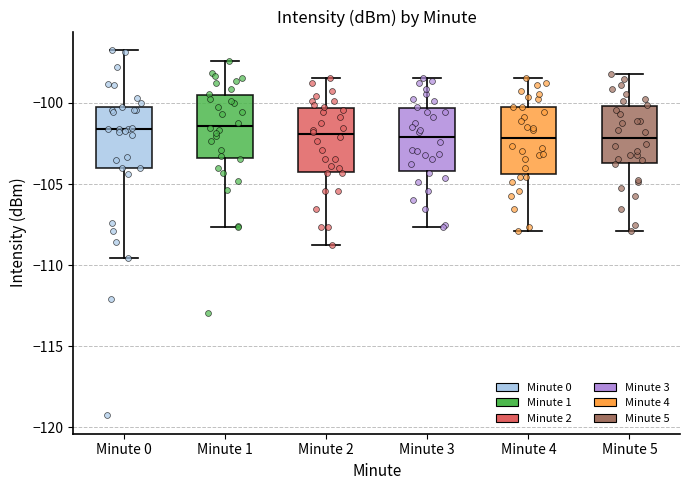

Reading left to right, transcribe this box plot: for each box, give where its median line is, the range the box spans, and where its two whiskers end, as read against the y-axis. The values are not printed on the chart, so give them approximately, as read against the axis.

Minute 0: median -101.5, box -104.0 to -100.5, whiskers -109.5 to -96.5
Minute 1: median -101.5, box -103.5 to -99.5, whiskers -107.5 to -97.5
Minute 2: median -102.0, box -104.0 to -100.5, whiskers -109.0 to -98.5
Minute 3: median -102.0, box -104.0 to -100.5, whiskers -107.5 to -98.5
Minute 4: median -102.0, box -104.5 to -100.0, whiskers -108.0 to -98.5
Minute 5: median -102.0, box -103.5 to -100.0, whiskers -108.0 to -98.0